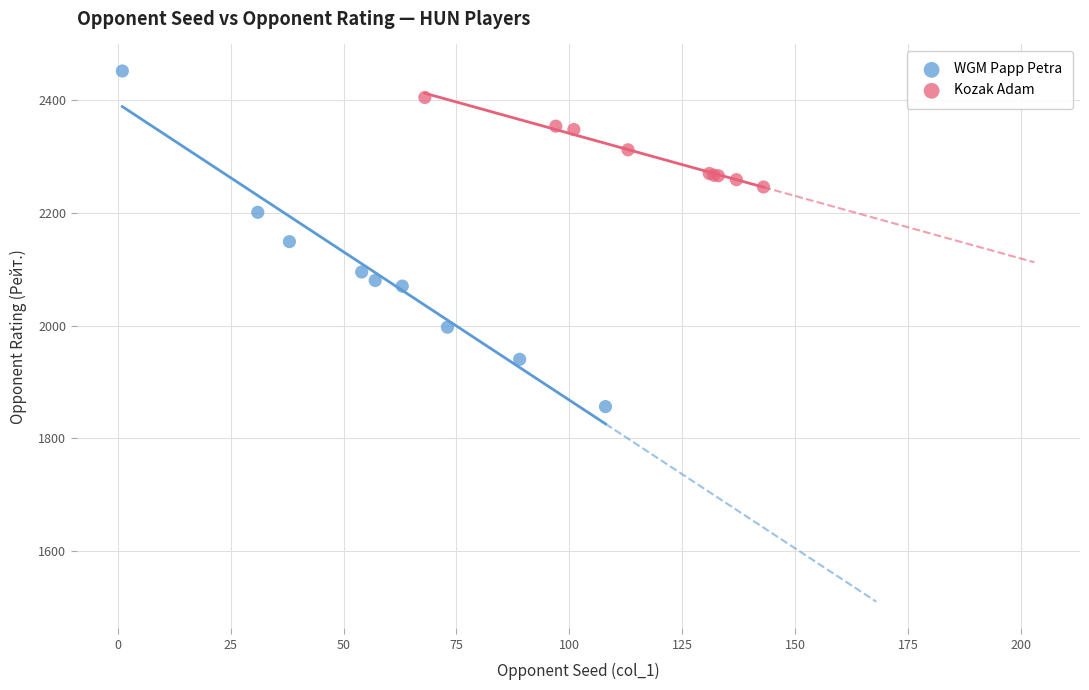

Which series contains the highest Y value?

WGM Papp Petra